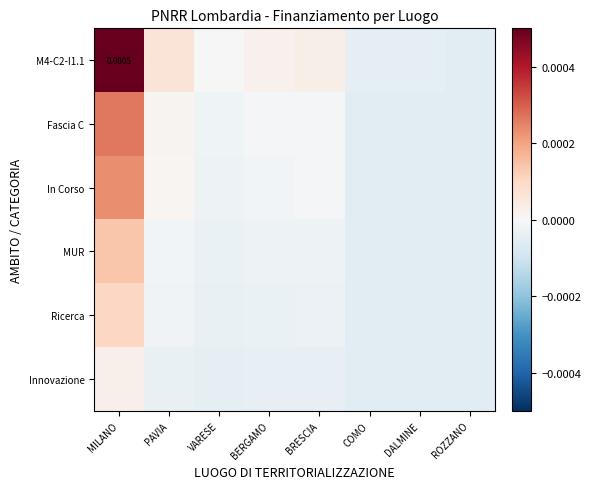

Where is Innovazione nearest to the value 0?

MILANO